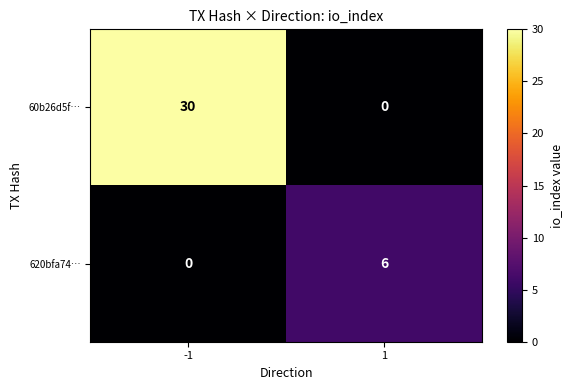

What is the average value of the 60b26d5f… series?

15